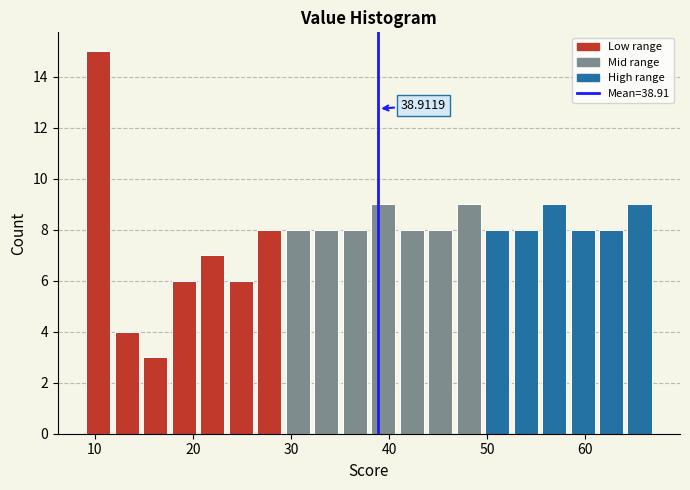

Read against the x-axis, roughly where is the centre of the tallest bar?

10